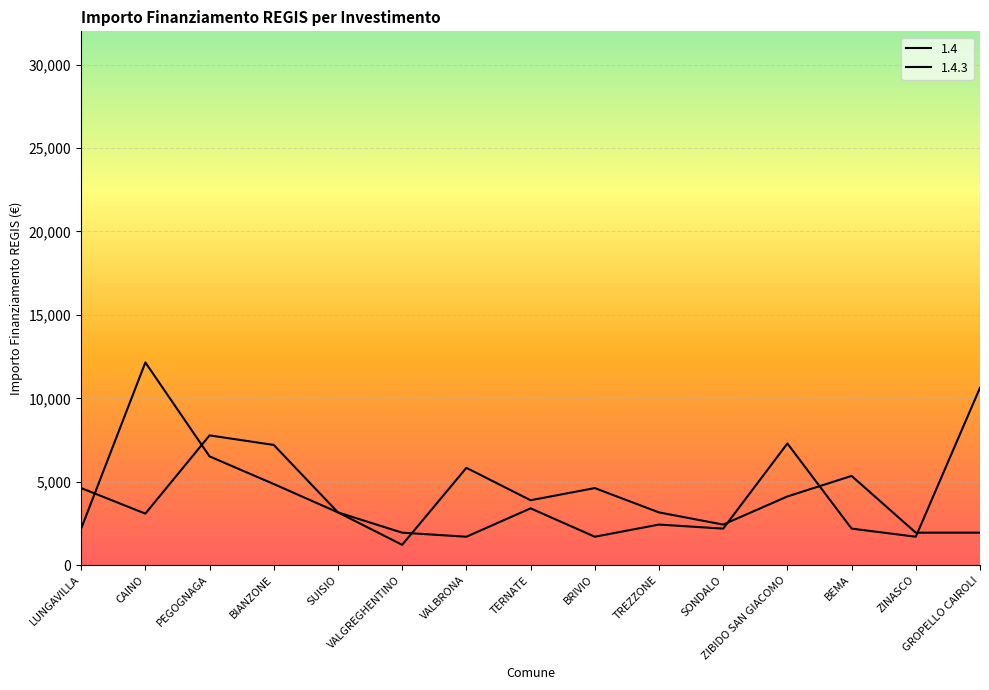

Is the value of 1.4 at SUISIO greater than the value of 1.4.3 at ZIBIDO SAN GIACOMO?

No